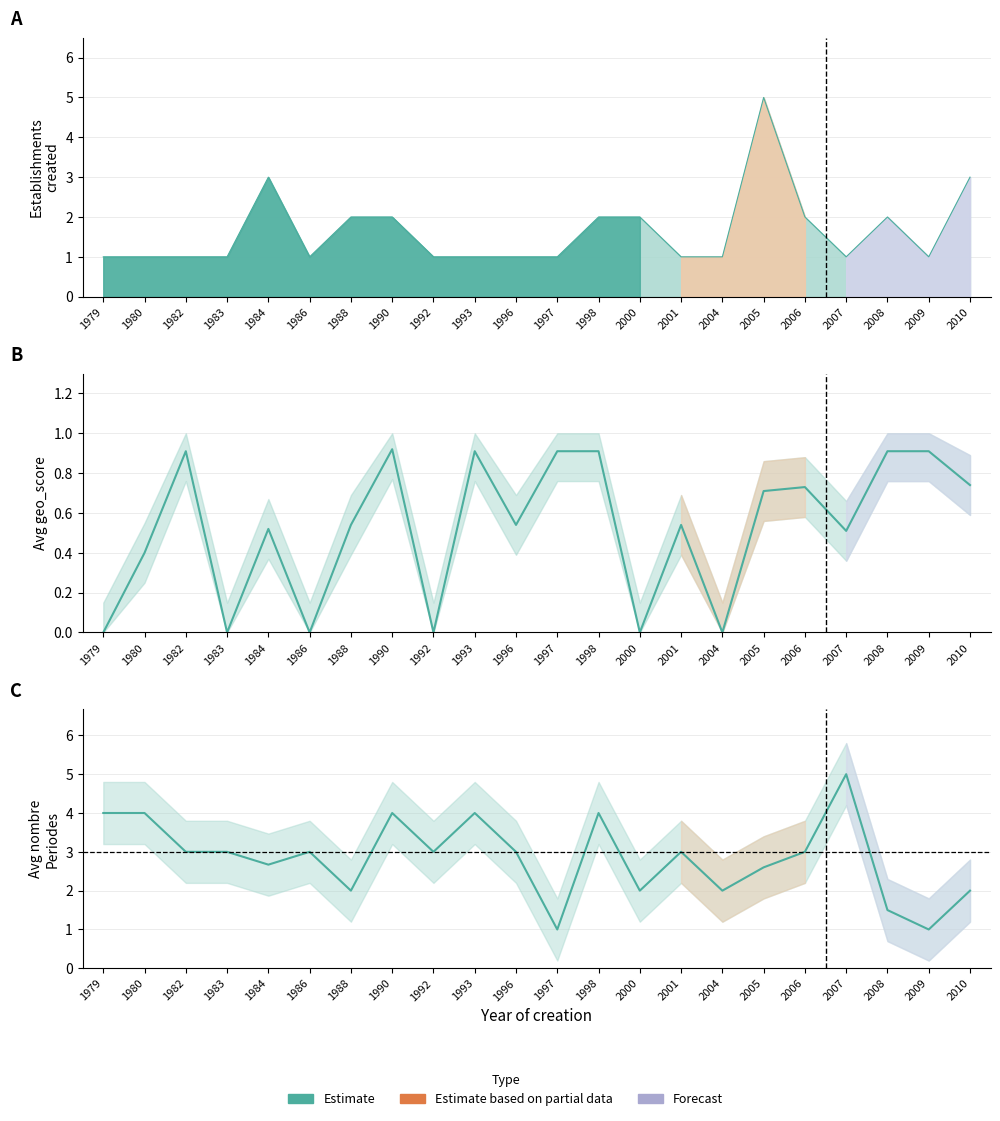

True or false: Avg geo_score and Avg nombrePeriodes cross at least once.

False